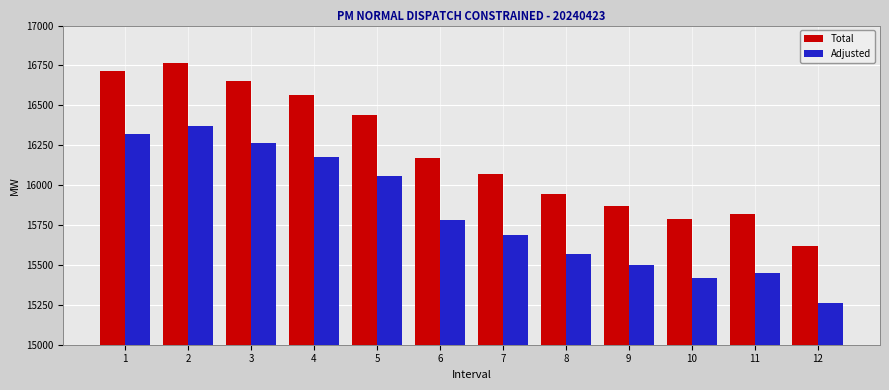

Reading right to left, transcribe all the data shown in this chart.

Total: 15620.3	15819.9	15788.2	15869.7	15941.4	16068.6	16167.7	16441.0	16565.7	16654.0	16767.0	16717.0
Adjusted: 15261.4	15449.1	15420.1	15497.6	15570.9	15690.0	15784.4	16054.4	16175.3	16263.2	16371.8	16322.7